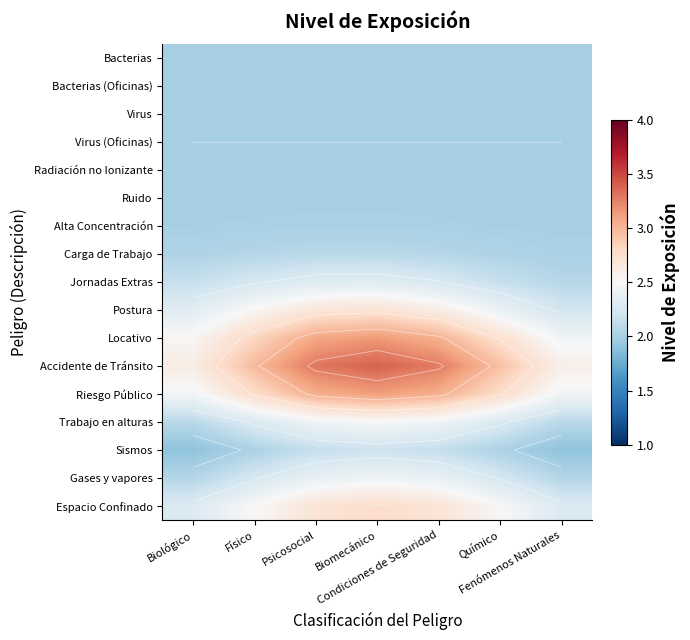

Which label corresponds to the largest value in the chart?

Biomecánico